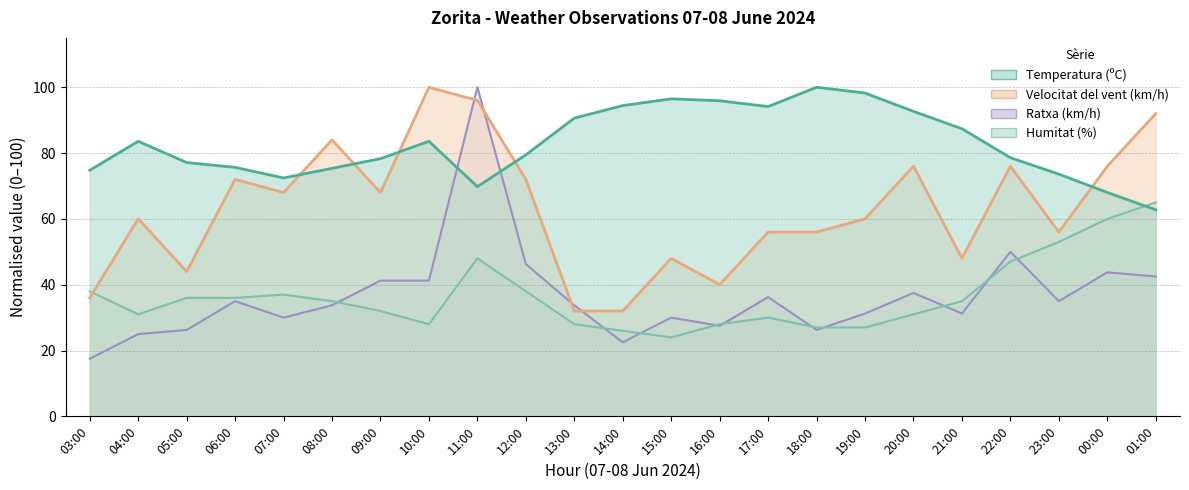

How many data points in Velocitat del vent (km/h) are less than 60?

10